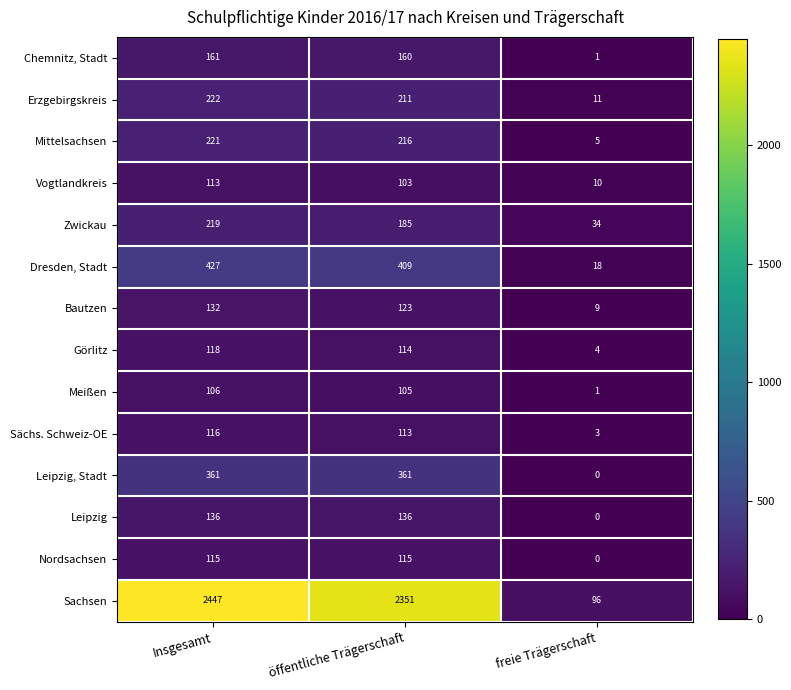

What is the difference between the maximum and second lowest values in the Bautzen series?

9